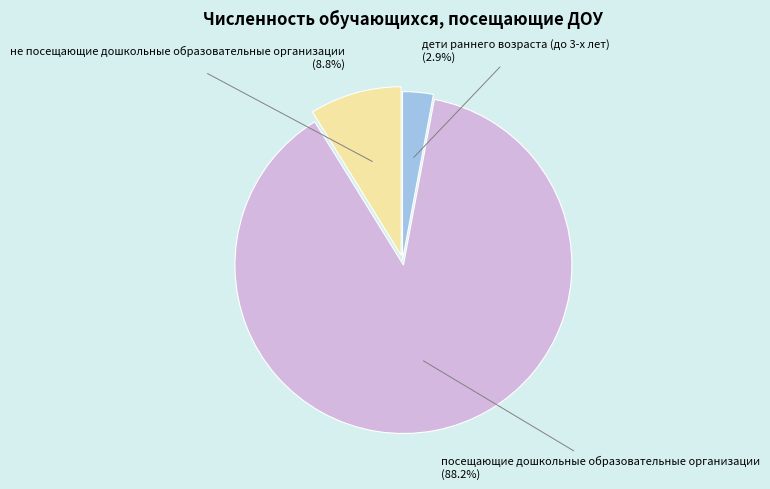

Which slice represents more than half of the pie?

посещающие дошкольные образовательные организации